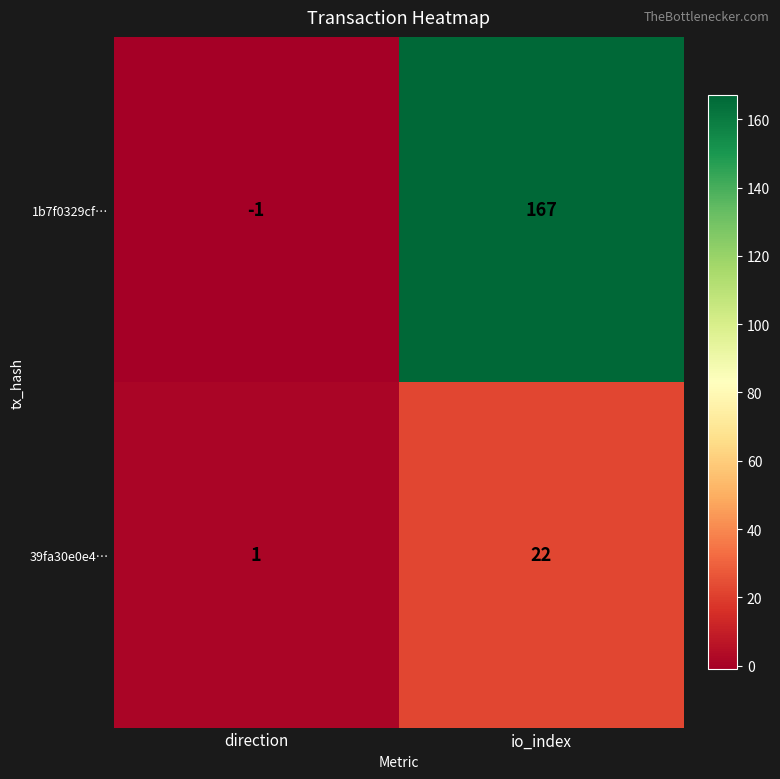

At how many categories does at least one series exceed 63?

1